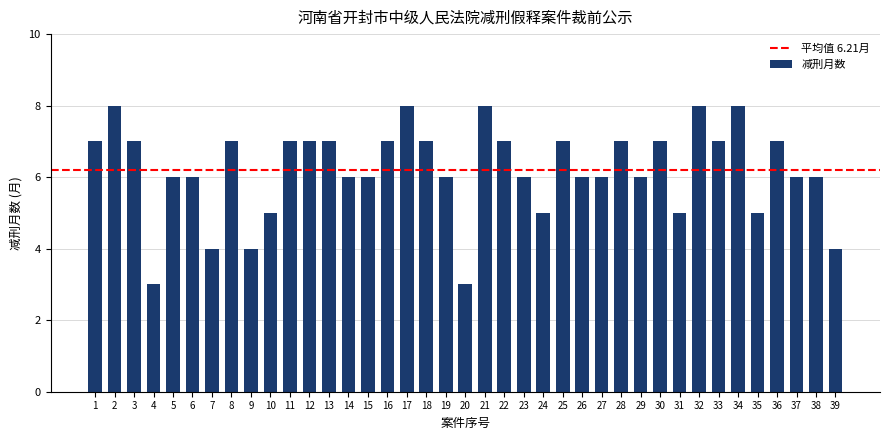

What is the sum of the values at 17 and 32?

16